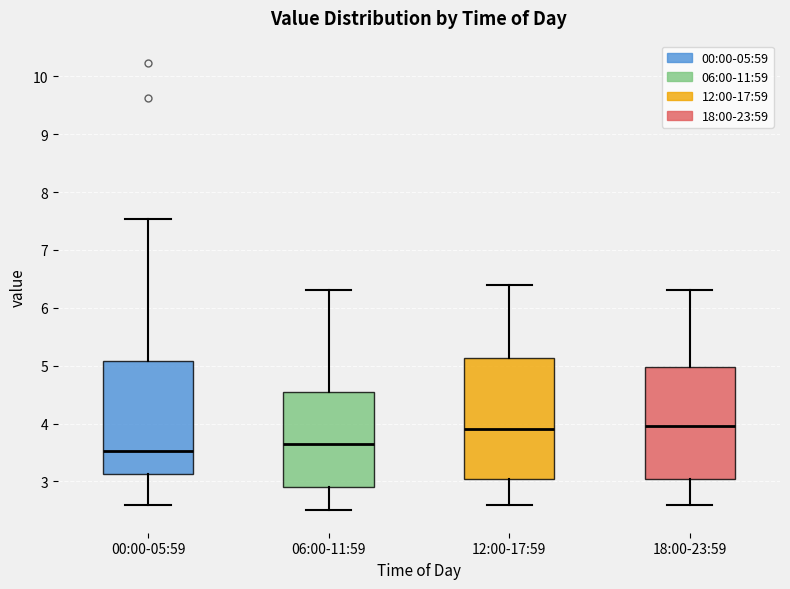

Where does the median line of the box for 00:00-05:59 sit on the y-axis? The values are not printed on the chart, so give them approximately, as read against the axis.

3.5